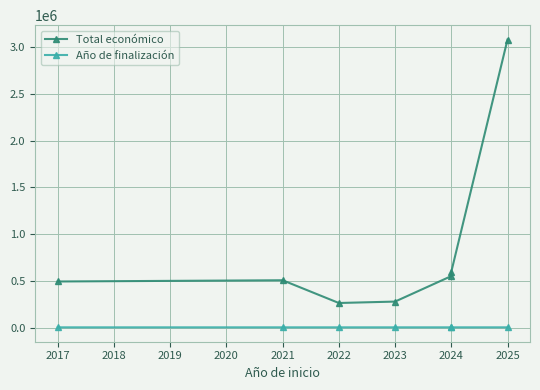

List the series in order of their peak value, highest first.

Total económico, Año de finalización